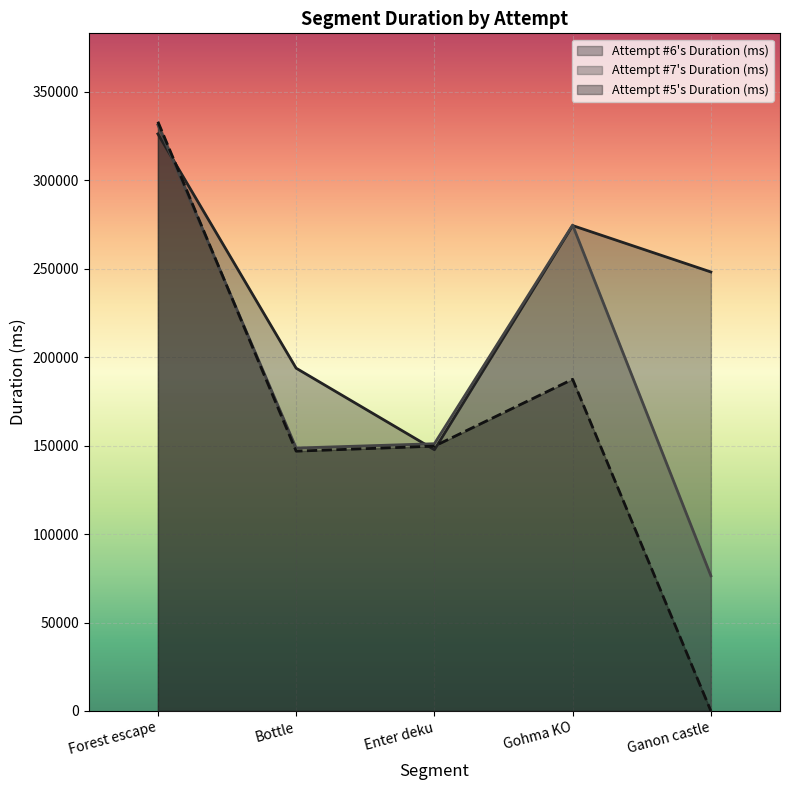

How many positive values does the Attempt #5's Duration (ms) series have?

4